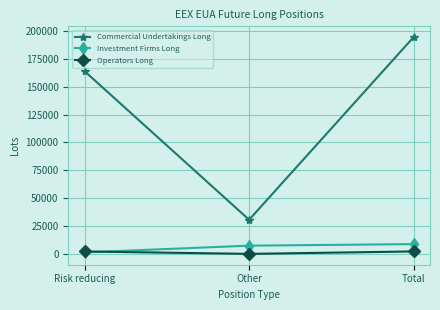

Which label corresponds to the largest value in the chart?

Total